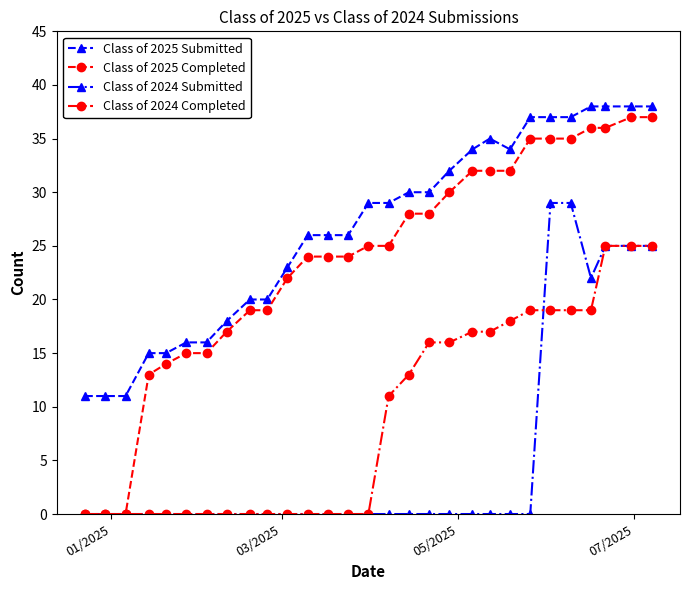

Which series has the largest total across all categories?

Class of 2025 Submitted